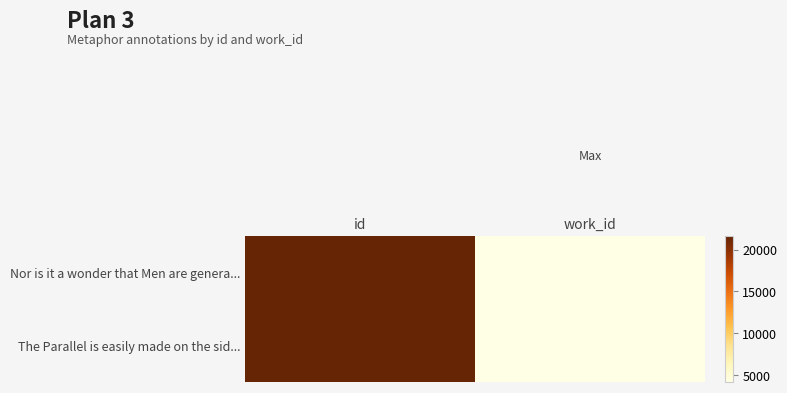

Reading right to left, extract all data points from this chart.

Nor is it a wonder that Men are genera...: work_id=4103	id=21587
The Parallel is easily made on the sid...: work_id=4136	id=21599